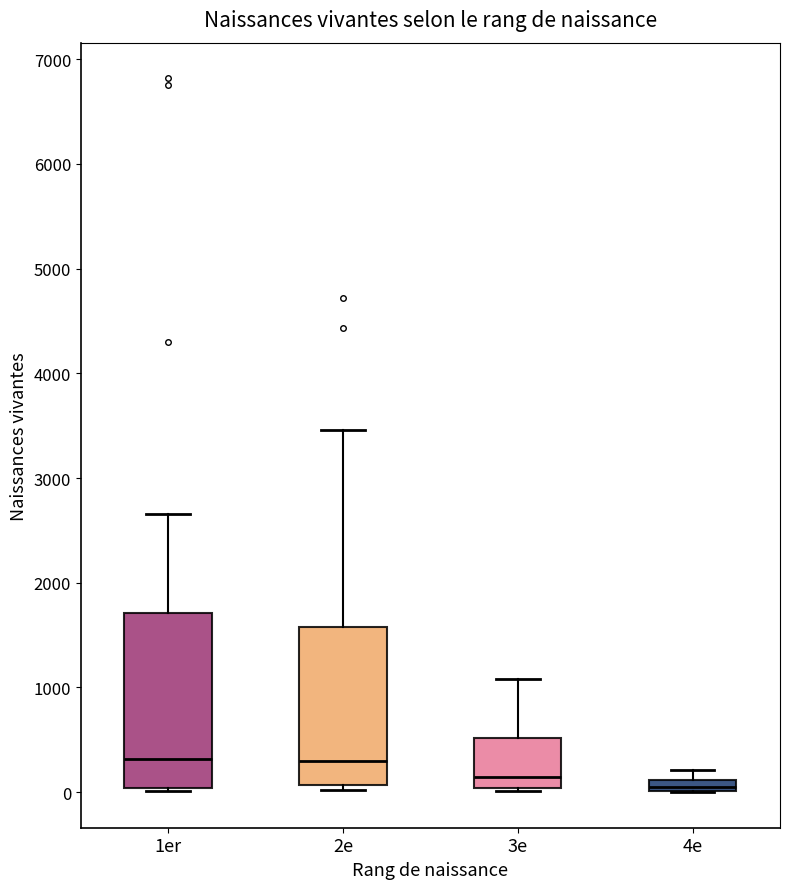

Which box is the tallest, from its lower edge to its upper edge?

1er